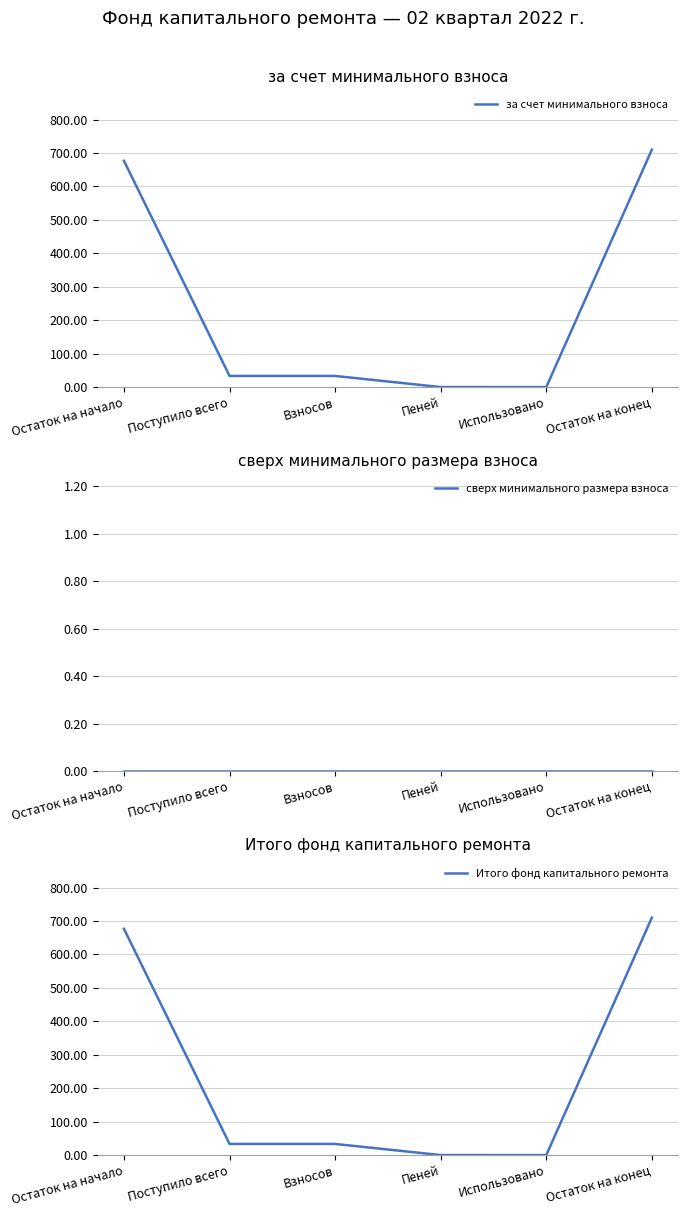

The Итого фонд капитального ремонта series shows 0.0 at Пеней. True or false?

True